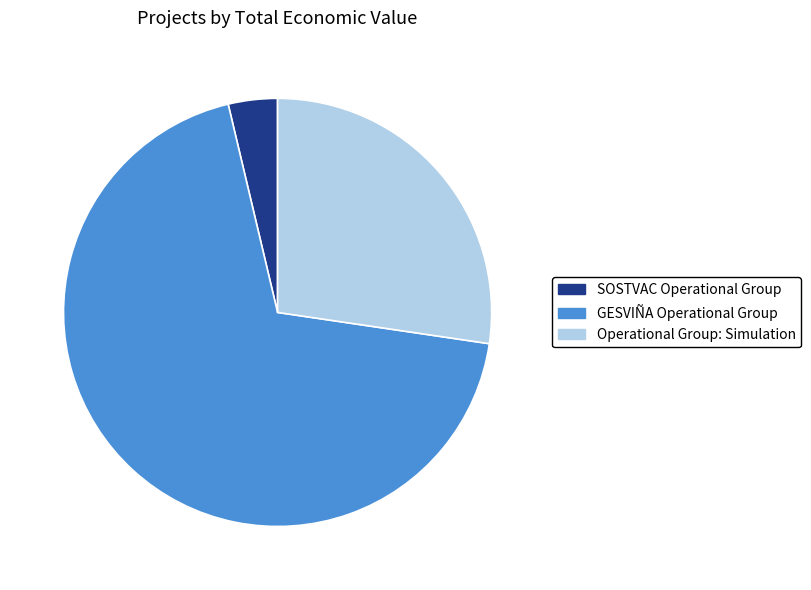

Do GESVIÑA Operational Group and Operational Group: Simulation together represent more than half of the pie?

Yes